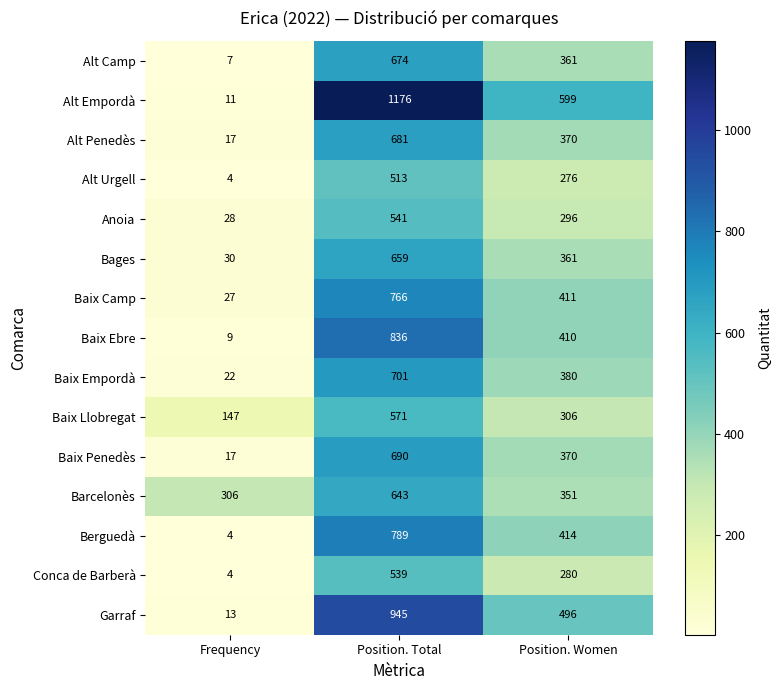

Which label corresponds to the smallest value in the chart?

Frequency